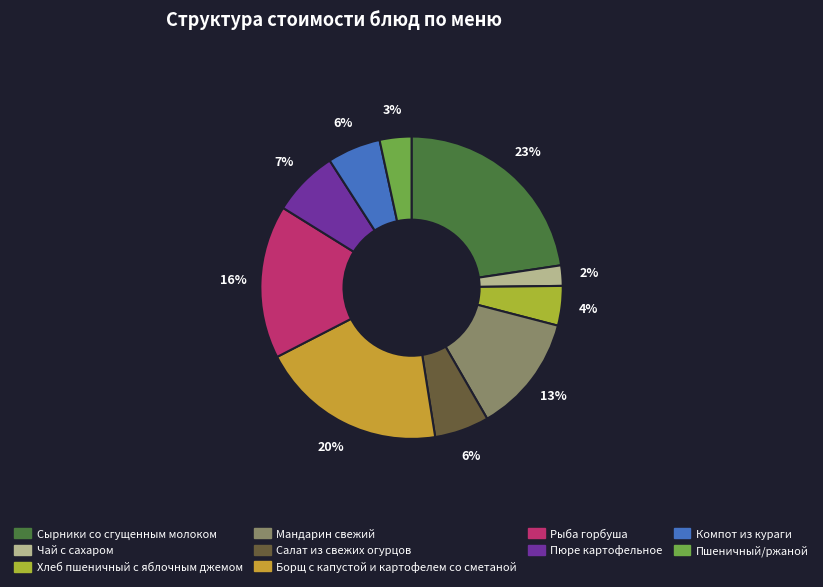

To the nearest percent, what is the average slice percentage?

10%